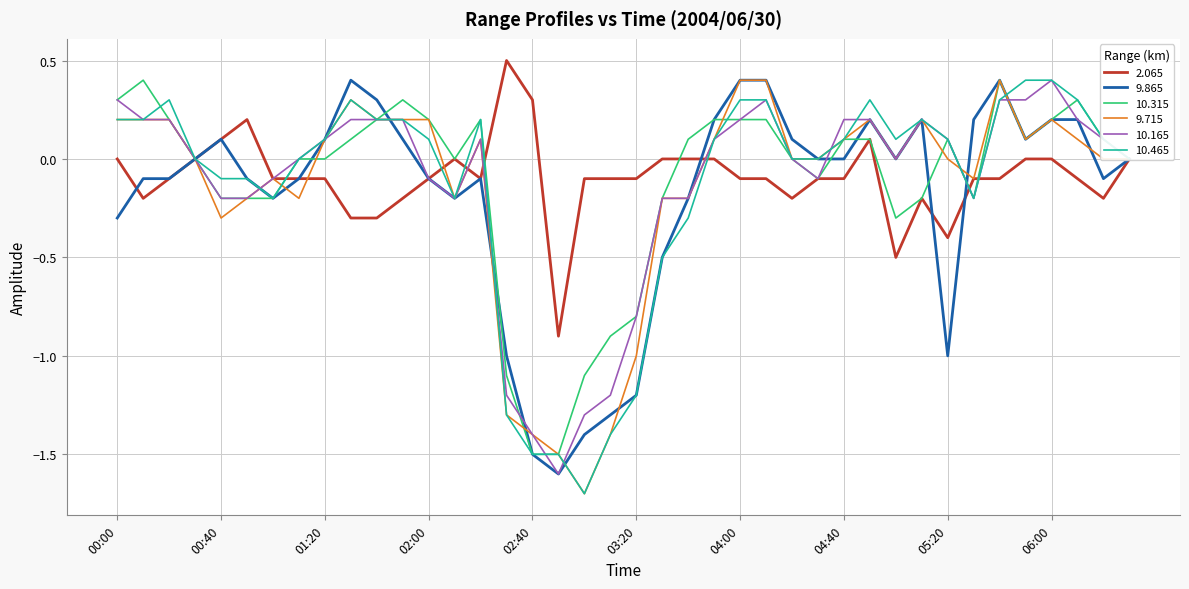

What is the highest value of the 9.715 series?

0.4